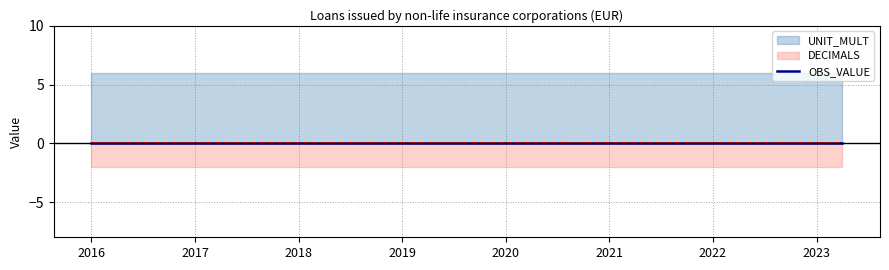

What are all the series names shown in the legend?

OBS_VALUE, DECIMALS, UNIT_MULT